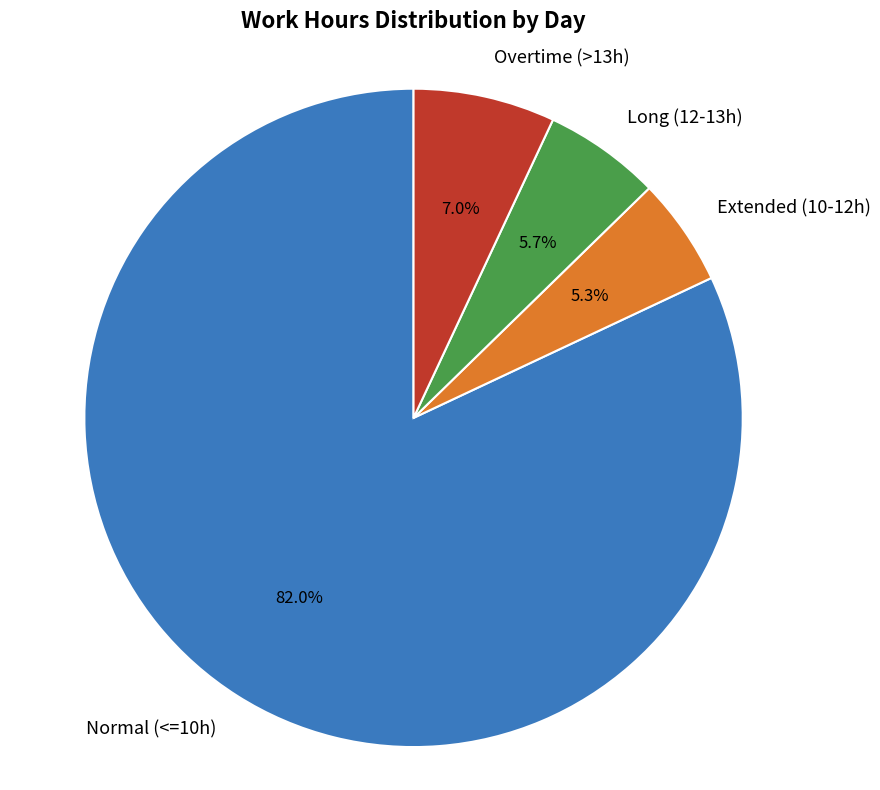

To the nearest percent, what is the difference between the largest and smallest slice percentages?

77%